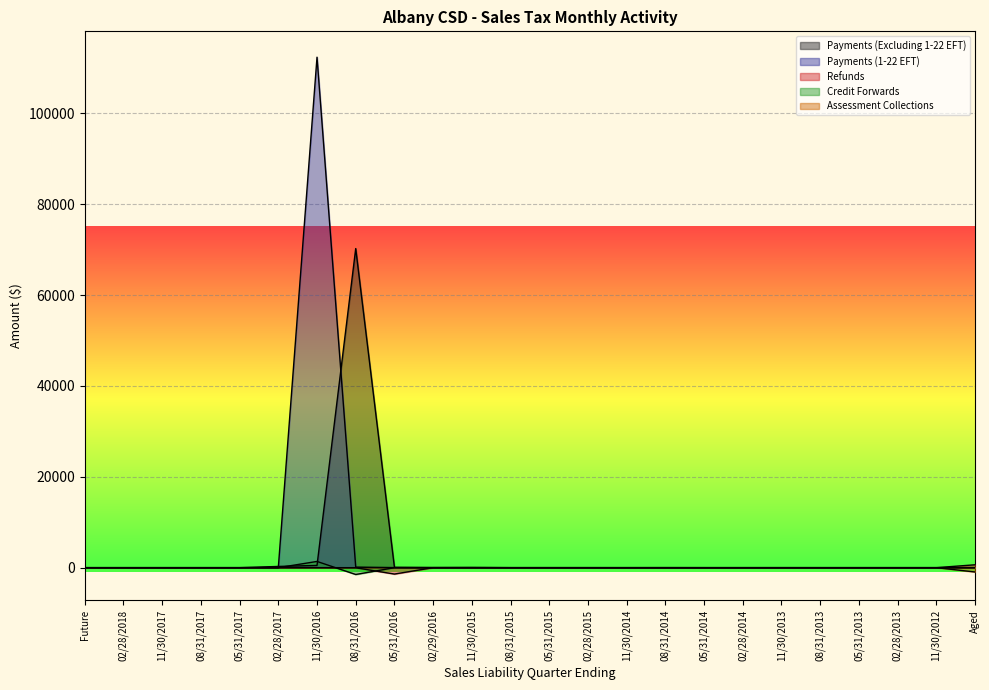

What is the label of the 19th point from the right?

02/28/2017